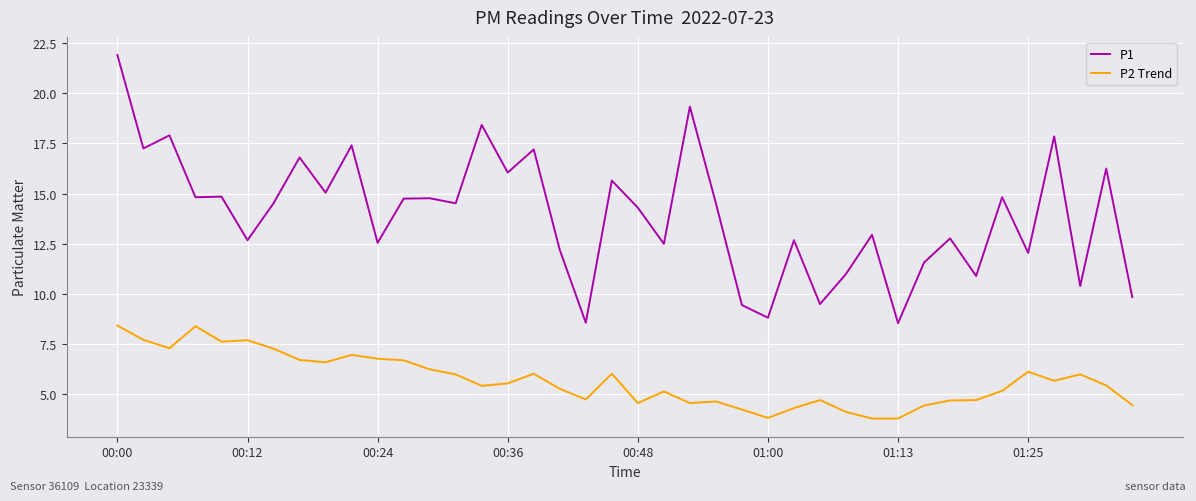

Which series has the largest total across all categories?

P1